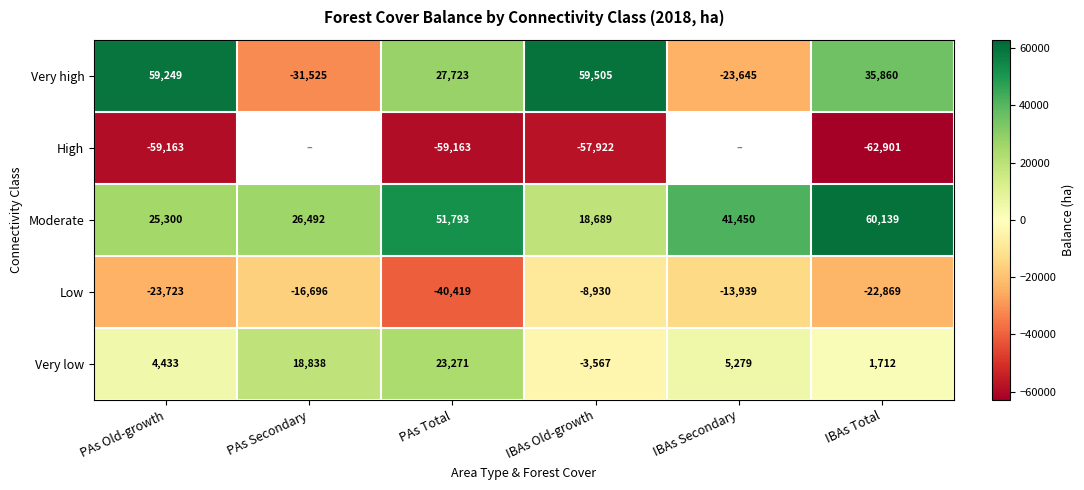

Rank the categories by Very low value from lowest to highest.

IBAs Old-growth, IBAs Total, PAs Old-growth, IBAs Secondary, PAs Secondary, PAs Total